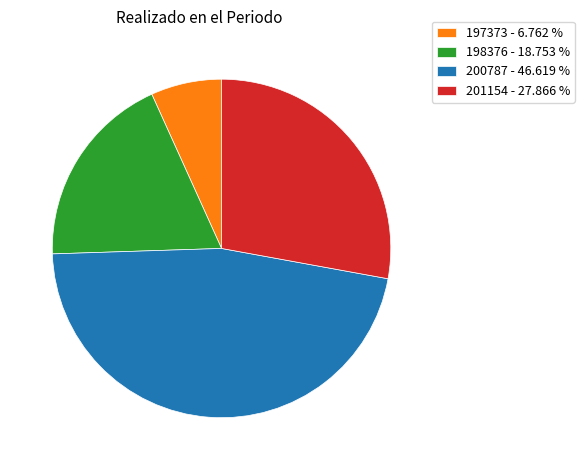

Is there any slice that represents more than half of the pie?

No